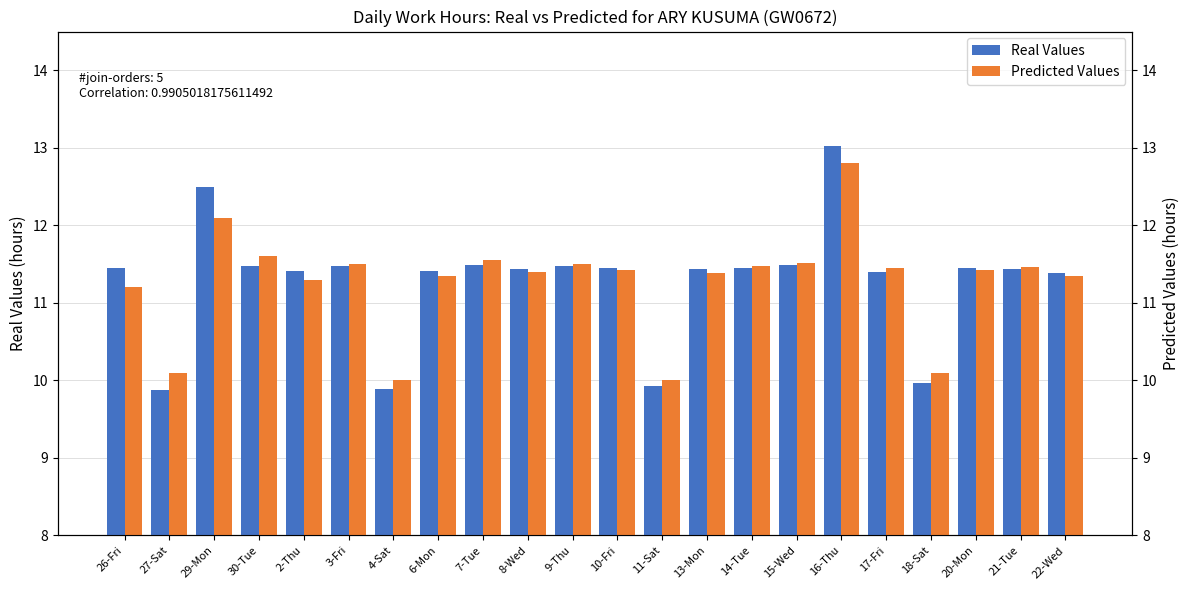

What are all the series names shown in the legend?

Real Values, Predicted Values